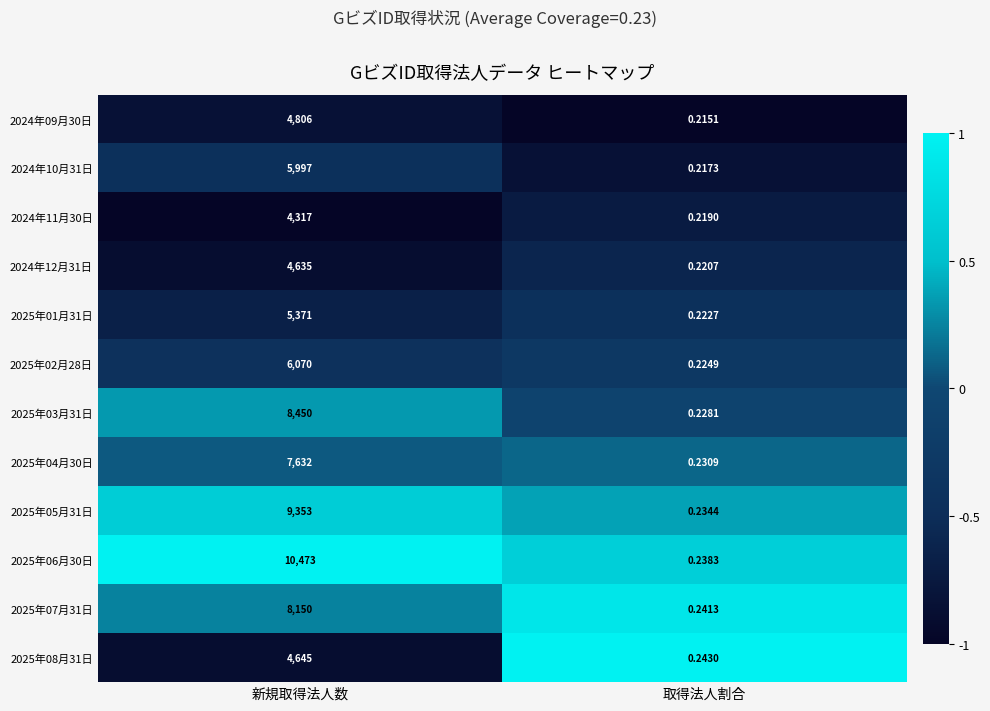

At which category does the chart reach its minimum across all series?

取得法人割合